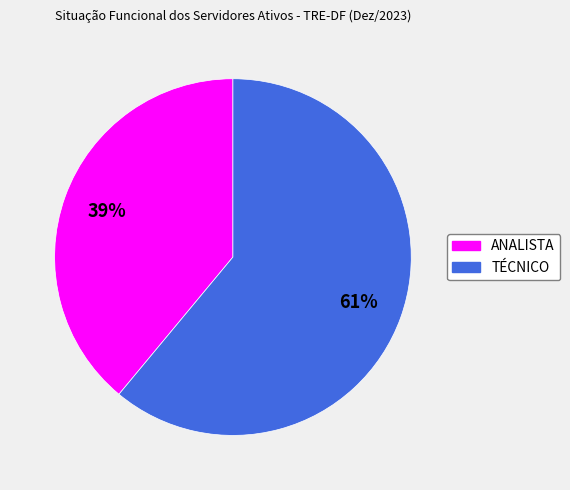

To the nearest percent, what is the average slice percentage?

50%